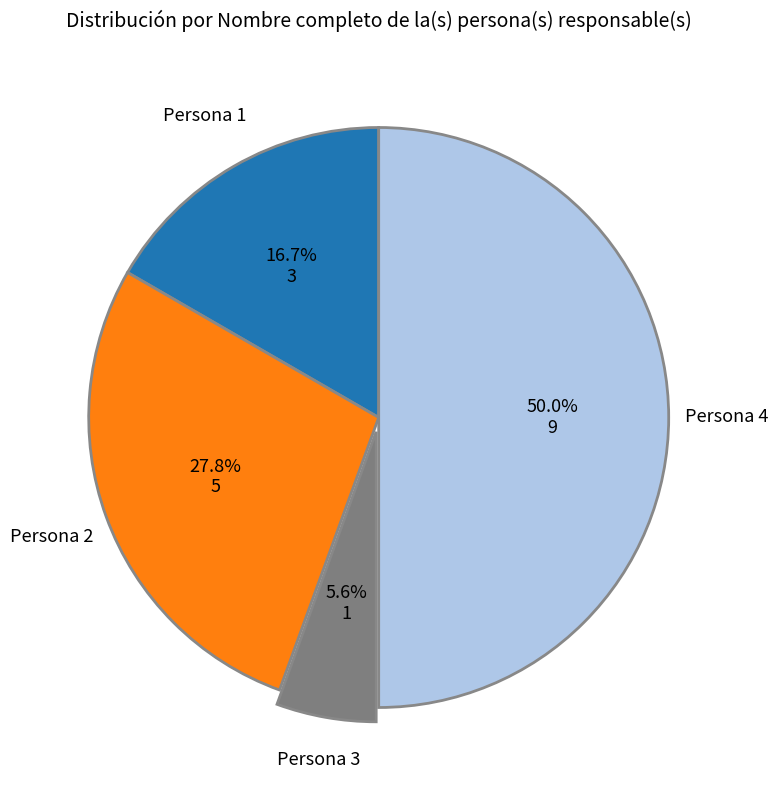

Does Persona 2 account for over 50% of the chart?

No